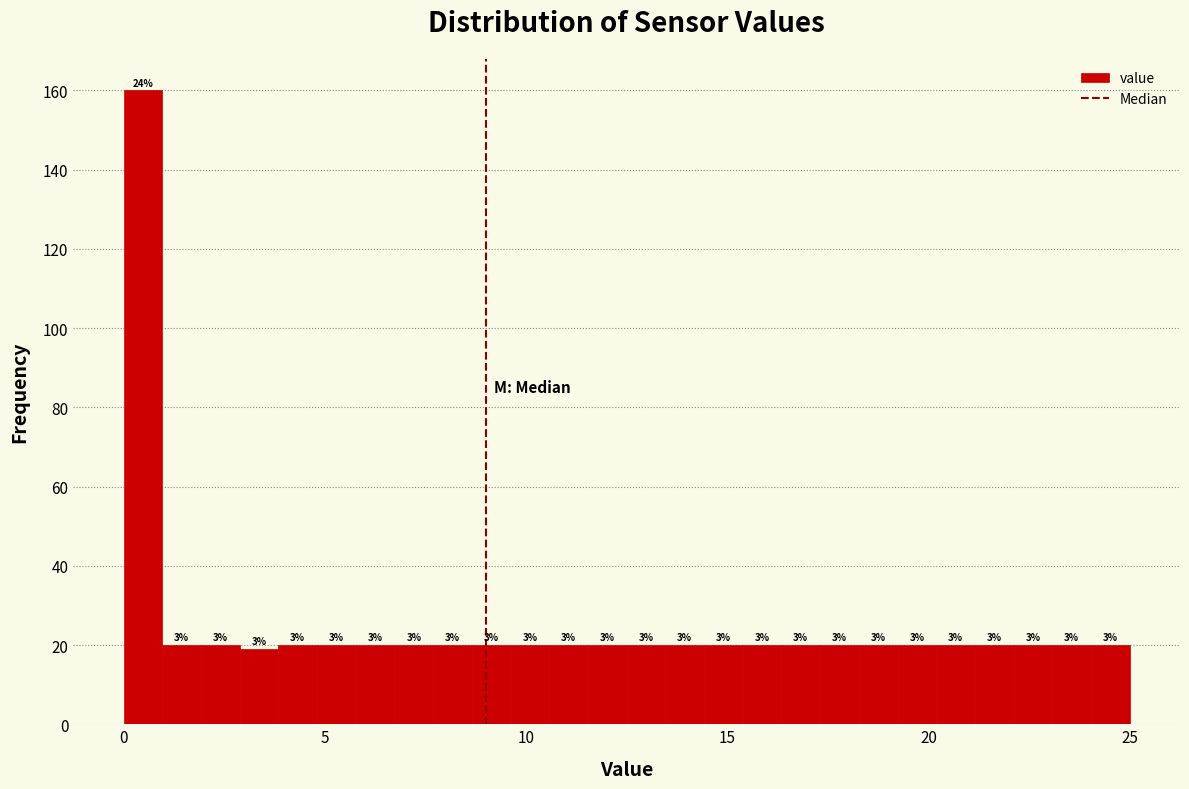

Around what value on the x-axis is the tallest bar? Give the approximate position of its centre, as read against the axis.

0.5